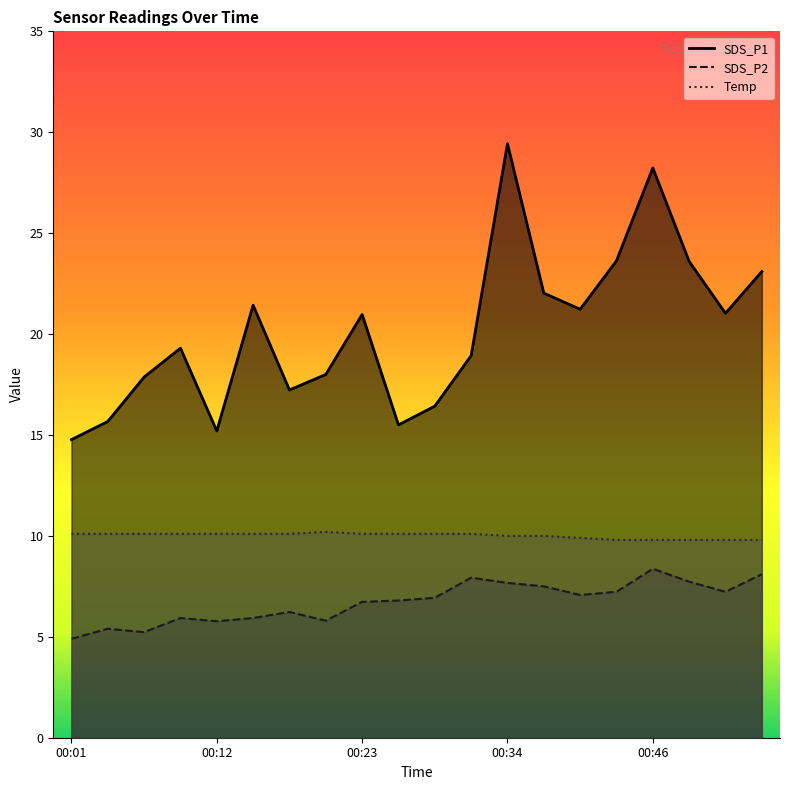

What is the value of the SDS_P2 point at the 12th from the left?

7.9